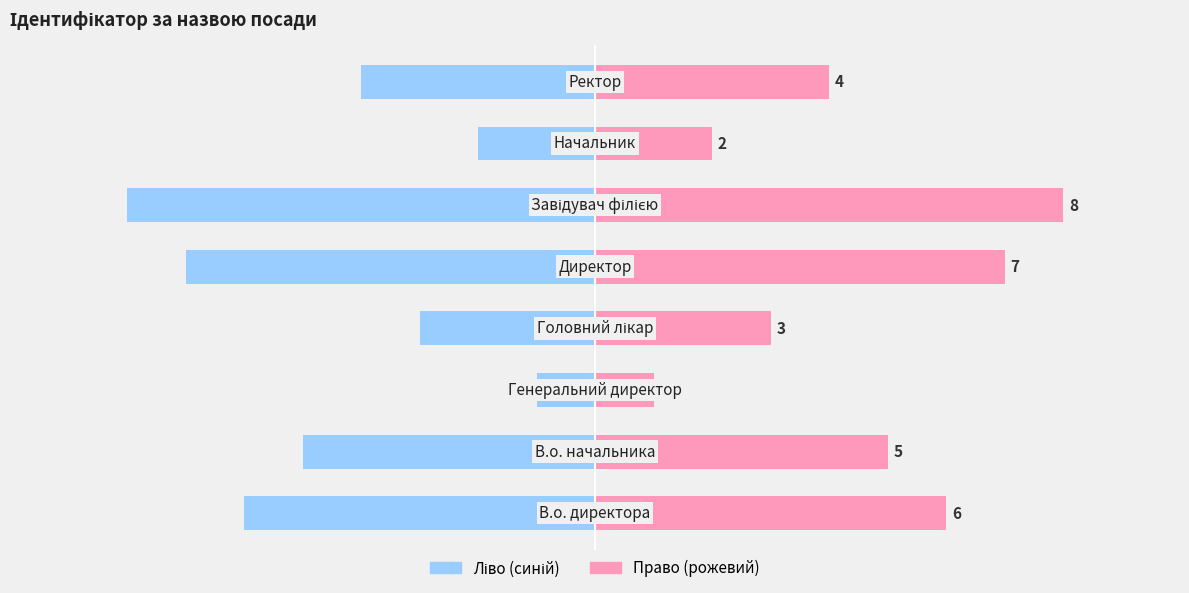

Where does the Ідентифікатор (ліво) series first go above -4?

2